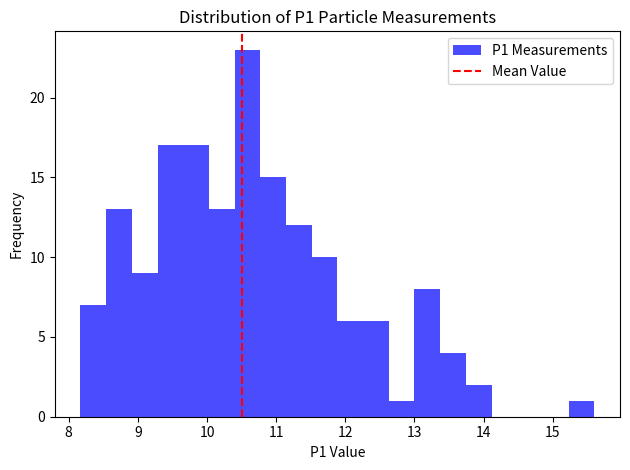

Read against the x-axis, roughly where is the centre of the tallest bar?

10.6